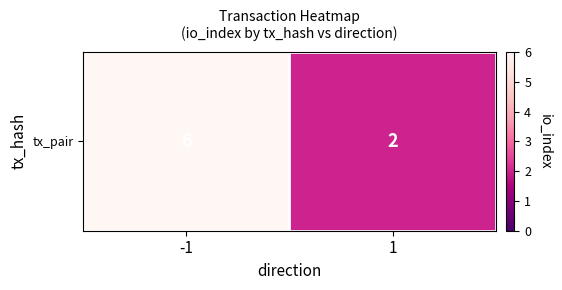

At which category does the chart reach its peak across all series?

-1